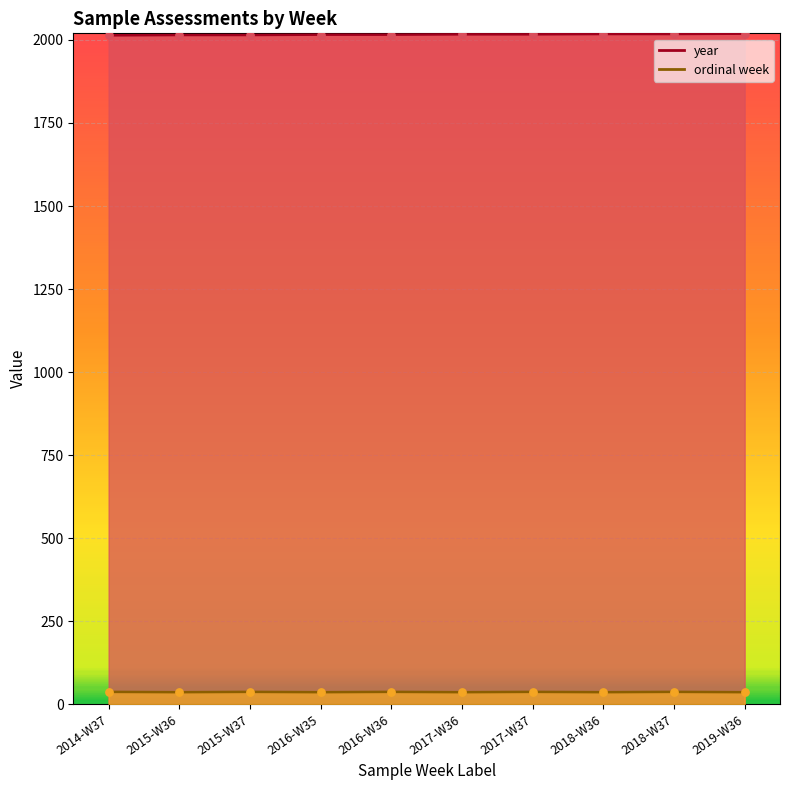

What is the total value across all series at 2017-W36?

2053